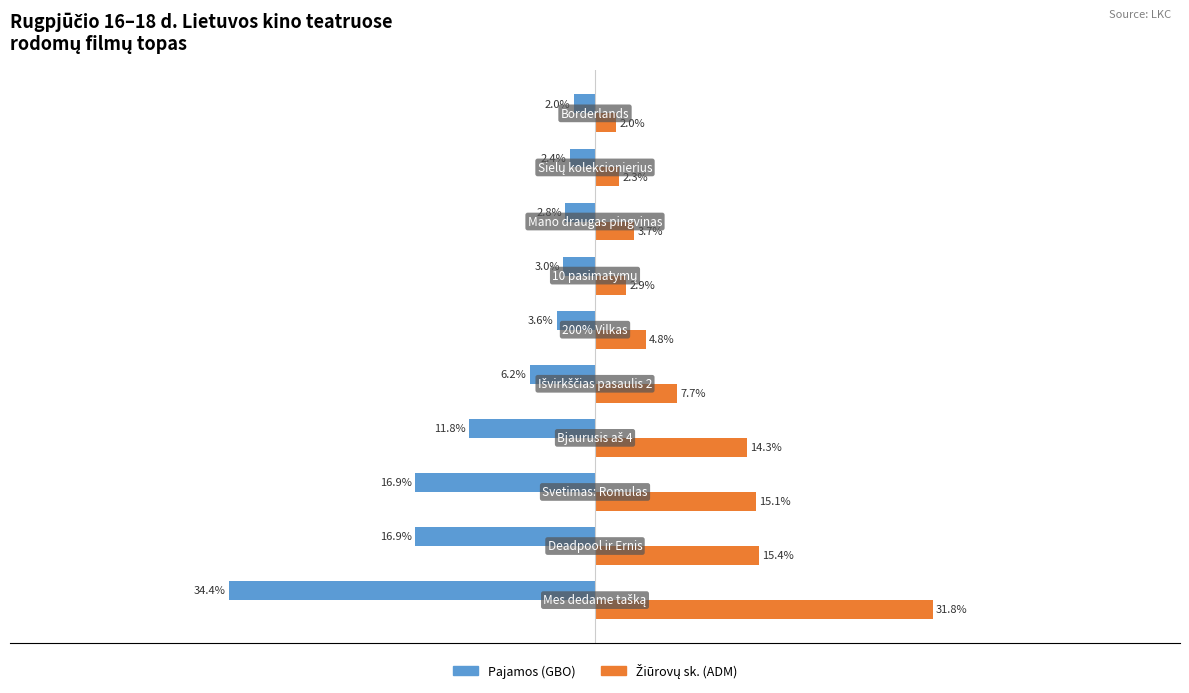

Which series has the largest range (max minus min)?

Pajamos (GBO)